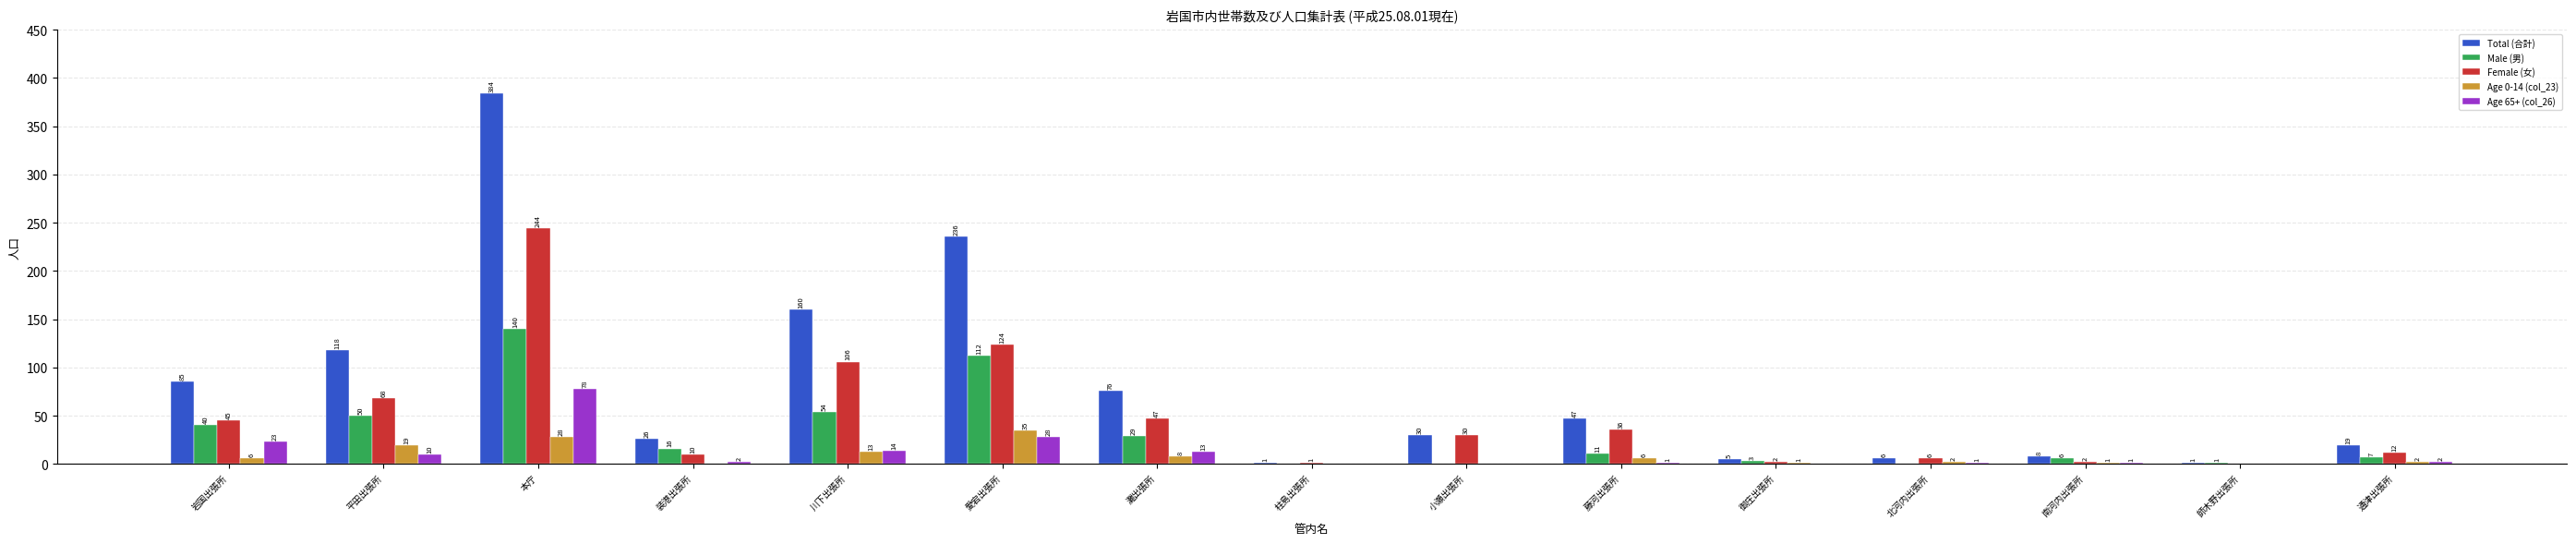

Are the bars horizontal?

No